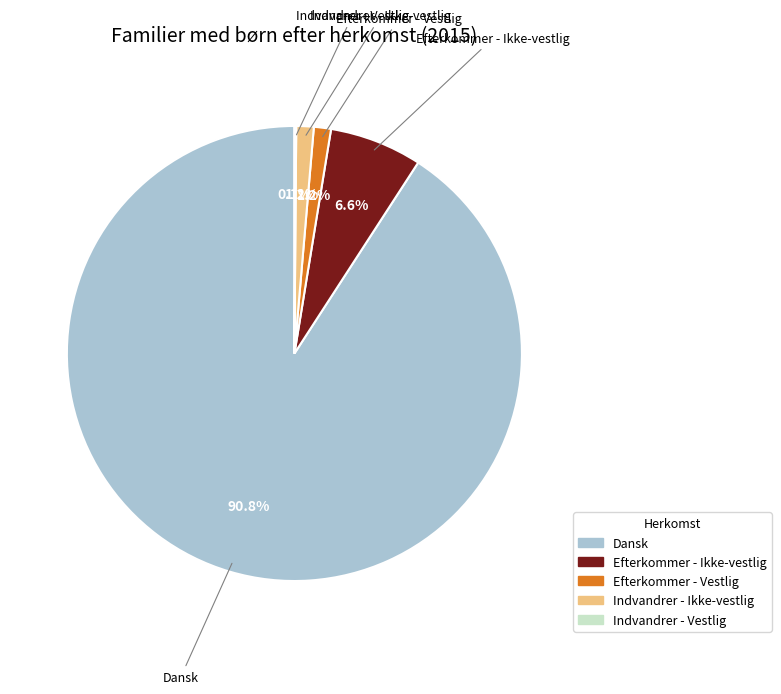

Which slice represents more than half of the pie?

Dansk